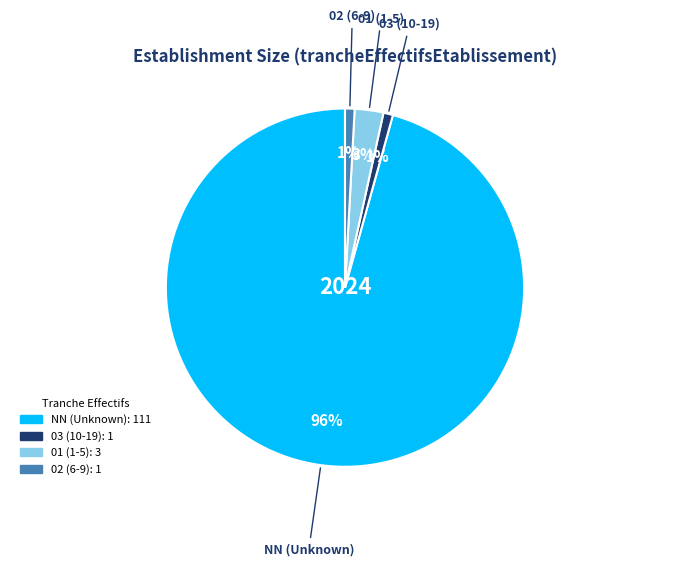

To the nearest percent, what is the average slice percentage?

25%